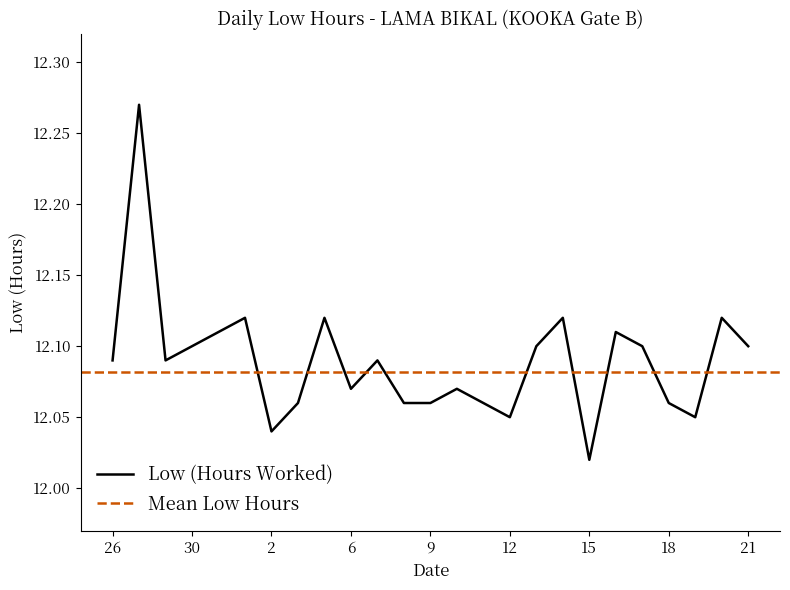

What is the sum of all values?

302.2